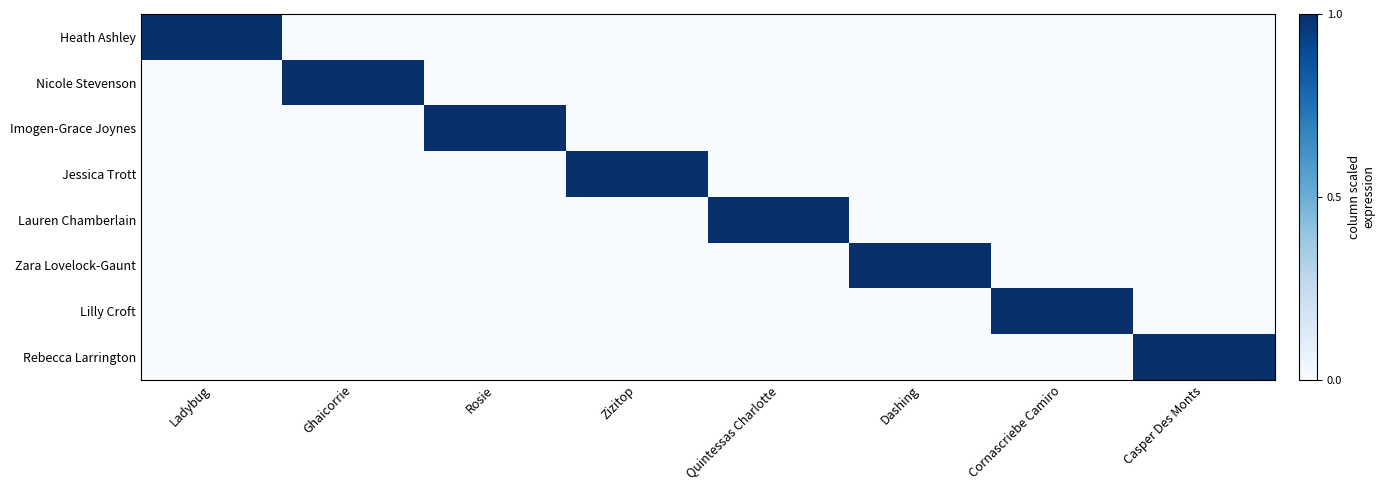

Reading right to left, extract all data points from this chart.

Heath Ashley: Casper Des Monts=0	Cornascriebe Camiro=0	Dashing=0	Quintessas Charlotte=0	Zizitop=0	Rosie=0	Ghaicorrie=0	Ladybug=1
Nicole Stevenson: Casper Des Monts=0	Cornascriebe Camiro=0	Dashing=0	Quintessas Charlotte=0	Zizitop=0	Rosie=0	Ghaicorrie=1	Ladybug=0
Imogen-Grace Joynes: Casper Des Monts=0	Cornascriebe Camiro=0	Dashing=0	Quintessas Charlotte=0	Zizitop=0	Rosie=1	Ghaicorrie=0	Ladybug=0
Jessica Trott: Casper Des Monts=0	Cornascriebe Camiro=0	Dashing=0	Quintessas Charlotte=0	Zizitop=1	Rosie=0	Ghaicorrie=0	Ladybug=0
Lauren Chamberlain: Casper Des Monts=0	Cornascriebe Camiro=0	Dashing=0	Quintessas Charlotte=1	Zizitop=0	Rosie=0	Ghaicorrie=0	Ladybug=0
Zara Lovelock-Gaunt: Casper Des Monts=0	Cornascriebe Camiro=0	Dashing=1	Quintessas Charlotte=0	Zizitop=0	Rosie=0	Ghaicorrie=0	Ladybug=0
Lilly Croft: Casper Des Monts=0	Cornascriebe Camiro=1	Dashing=0	Quintessas Charlotte=0	Zizitop=0	Rosie=0	Ghaicorrie=0	Ladybug=0
Rebecca Larrington: Casper Des Monts=1	Cornascriebe Camiro=0	Dashing=0	Quintessas Charlotte=0	Zizitop=0	Rosie=0	Ghaicorrie=0	Ladybug=0